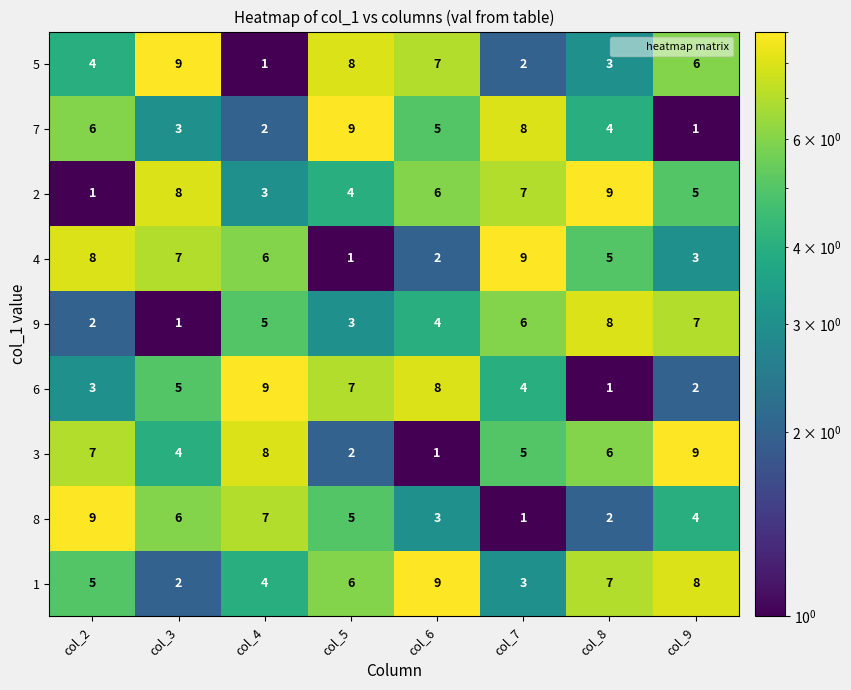

How many 1 values are between 4 and 8?

5